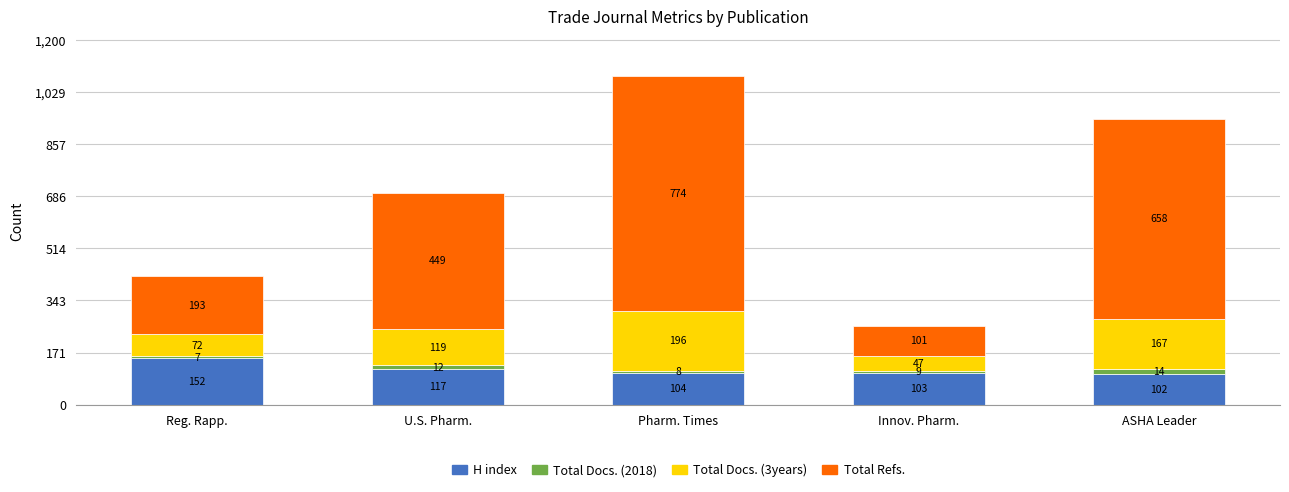

The H index series shows 83 at Reg. Rapp.. True or false?

False